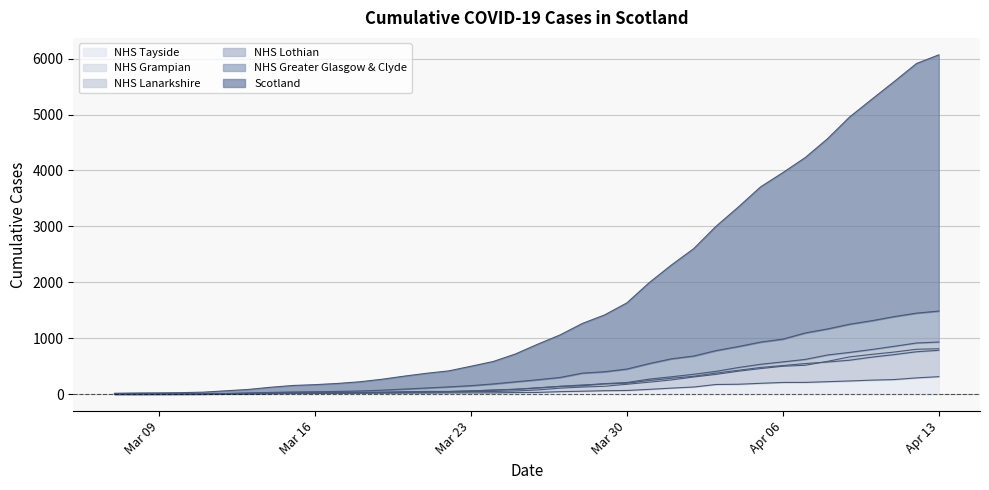

What are all the series names shown in the legend?

Scotland, NHS Greater Glasgow & Clyde, NHS Lothian, NHS Lanarkshire, NHS Grampian, NHS Tayside